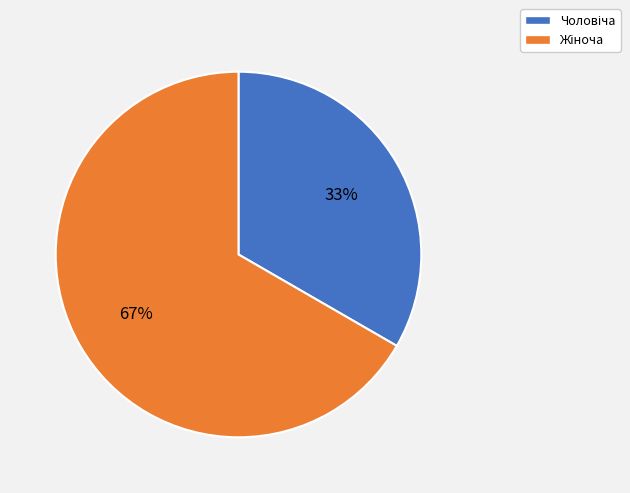

To the nearest percent, what is the average slice percentage?

50%